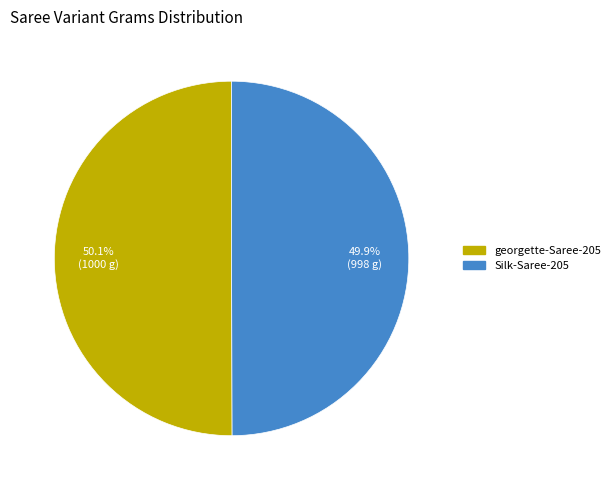

How many slices are in this pie chart?

2